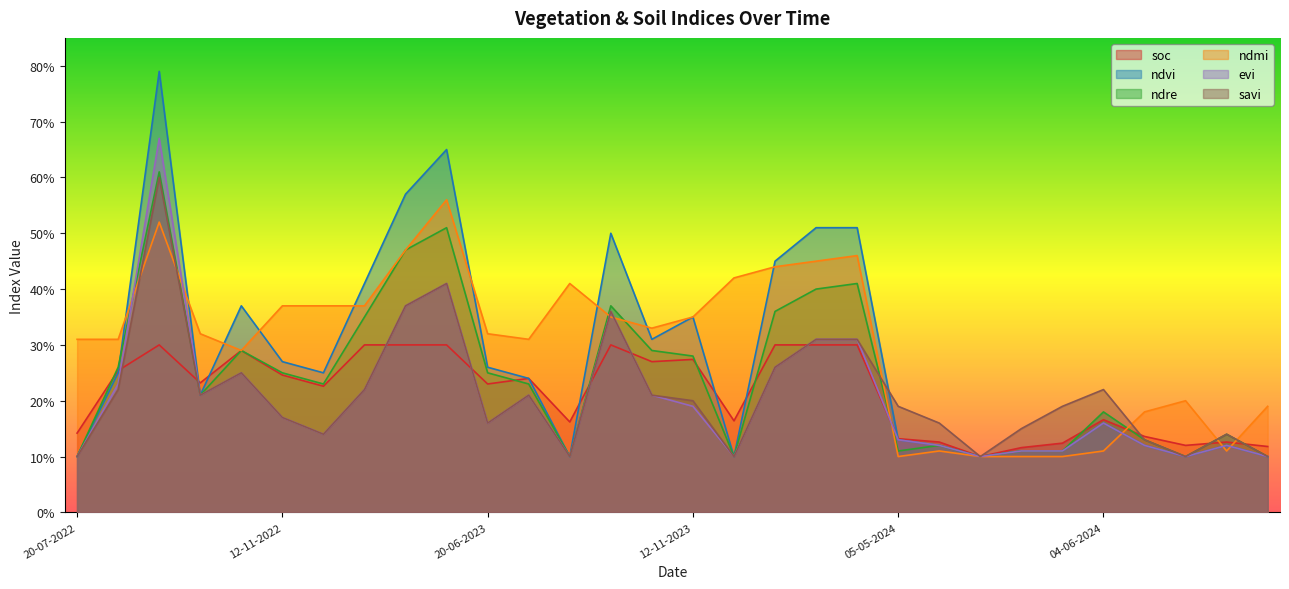

The evi series shows 0.1 at 14-06-2024. True or false?

True